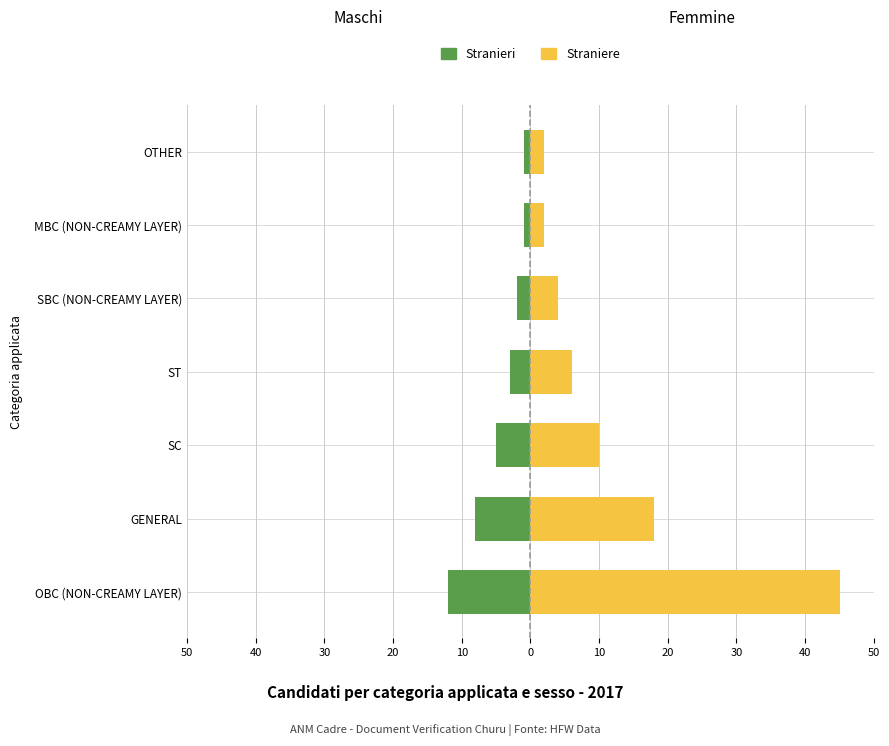

What is the minimum value for Straniere?

2